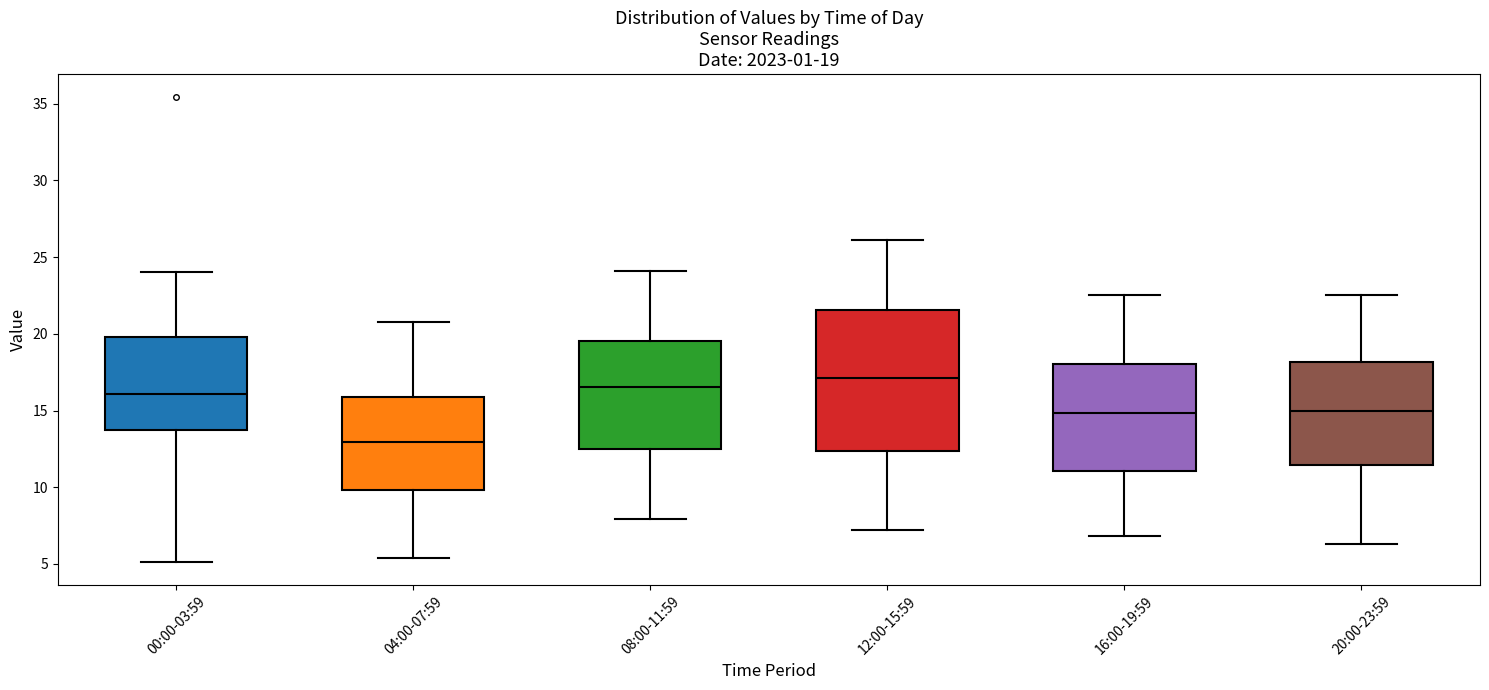

Which box has the highest median line?

12:00-15:59